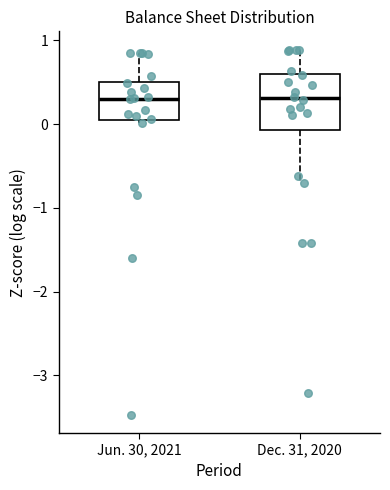

Reading left to right, read every box against the y-axis: the position of its median line, the range the box covers, and the ends of its whiskers. The values are not printed on the chart, so give them approximately, as read against the axis.

Jun. 30, 2021: median 0.3, box 0.0 to 0.5, whiskers 0.0 to 0.9
Dec. 31, 2020: median 0.3, box -0.1 to 0.6, whiskers -0.7 to 0.9